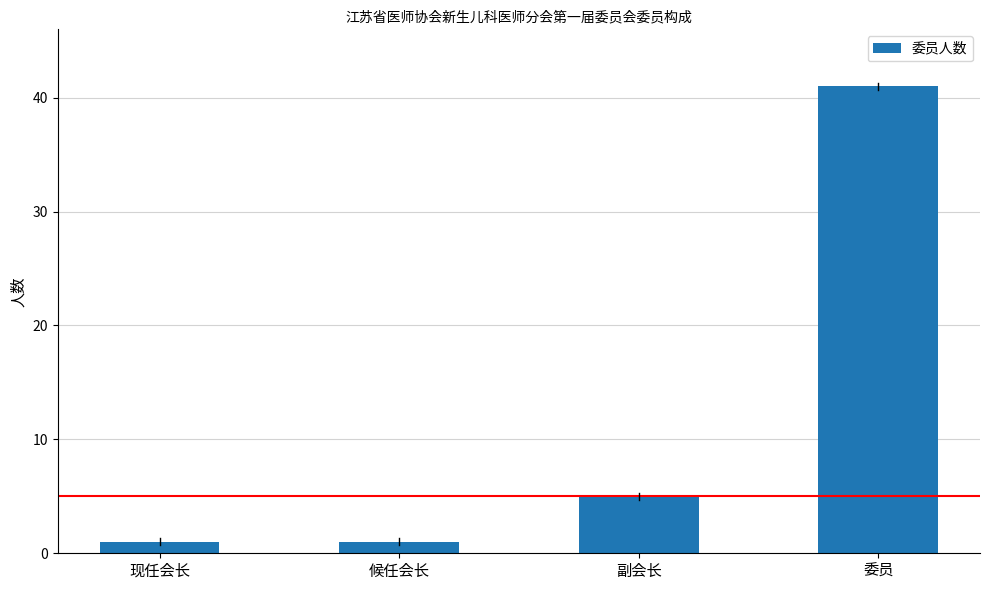

How many distinct data groups are displayed?

1